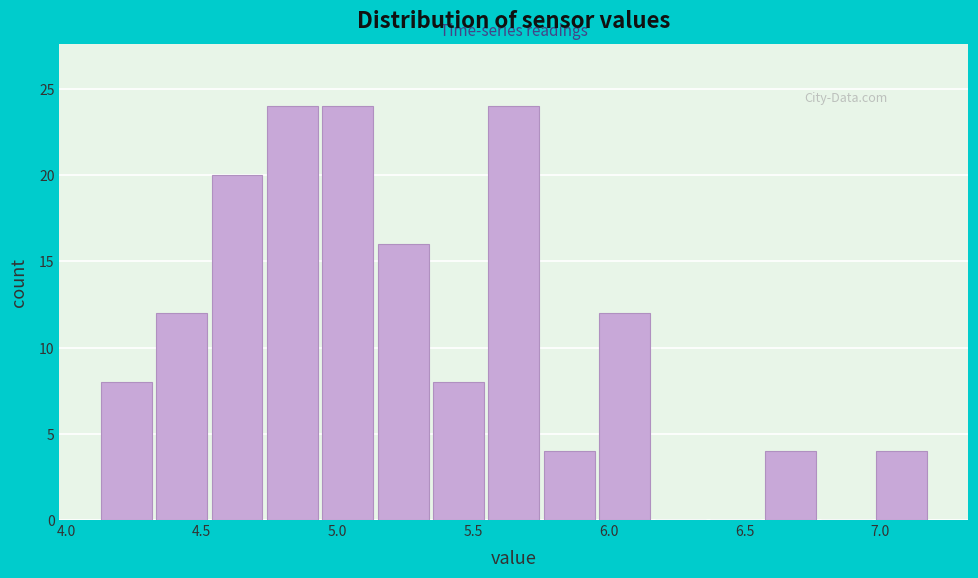

Reading left to right, transcribe this chart: for each bar, give the range it covers on the x-axis and its height. Neither the bar edges nor the heights are printed on the chart, so give them approximately, as read against the axes.

4.10 to 4.30: 8
4.30 to 4.55: 12
4.55 to 4.75: 20
4.75 to 4.95: 24
4.95 to 5.15: 24
5.15 to 5.35: 16
5.35 to 5.55: 8
5.55 to 5.75: 24
5.75 to 5.95: 4
5.95 to 6.15: 12
6.15 to 6.35: 0
6.35 to 6.55: 0
6.55 to 6.75: 4
6.75 to 7.00: 0
7.00 to 7.20: 4